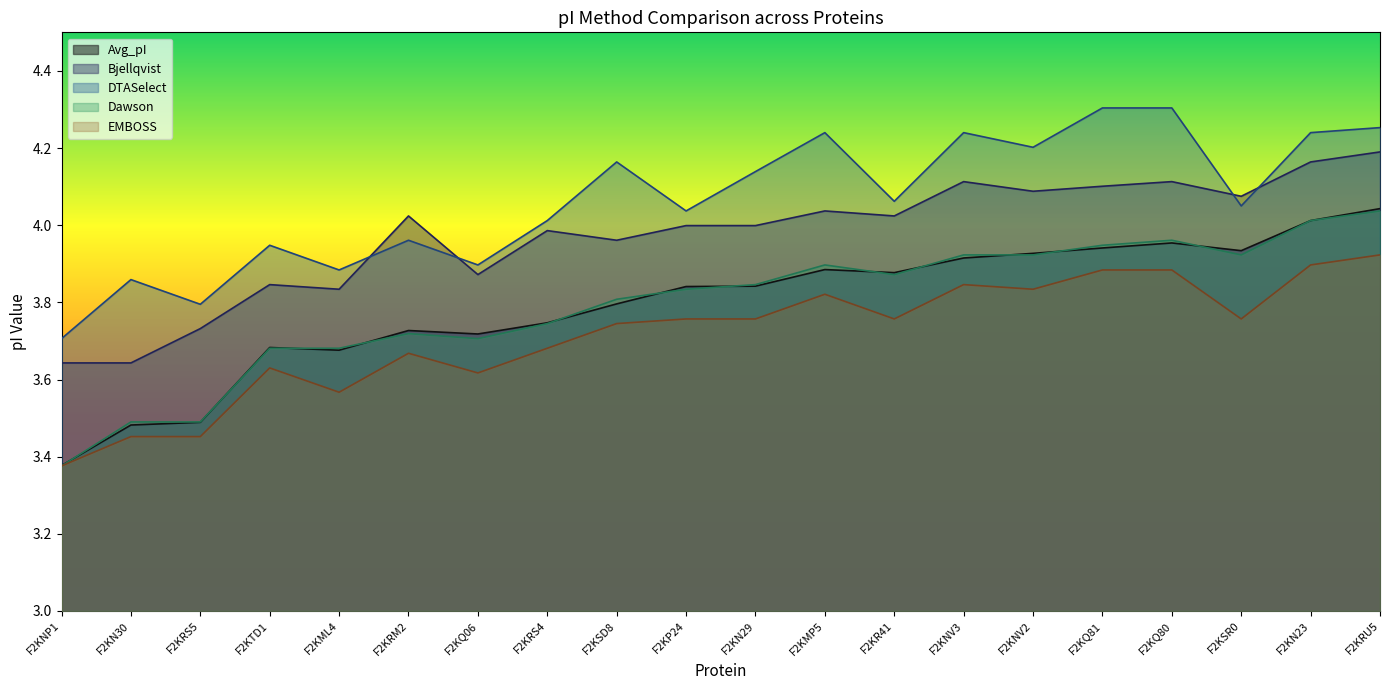

Is it true that DTASelect equals 4.3 at F2KQ80?

True